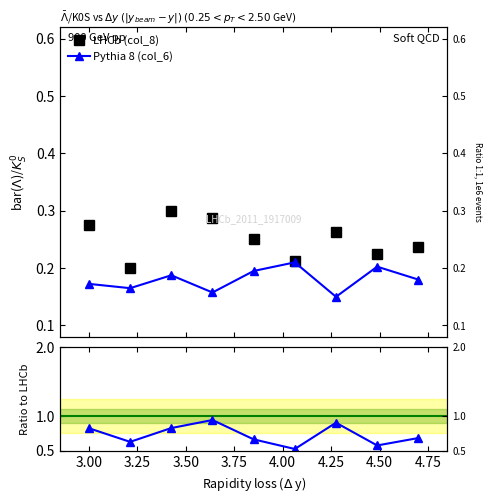

Is the value of LHCb (col_8) at 4.75 greater than the value of Pythia 8 (col_6) at 4.25?

Yes